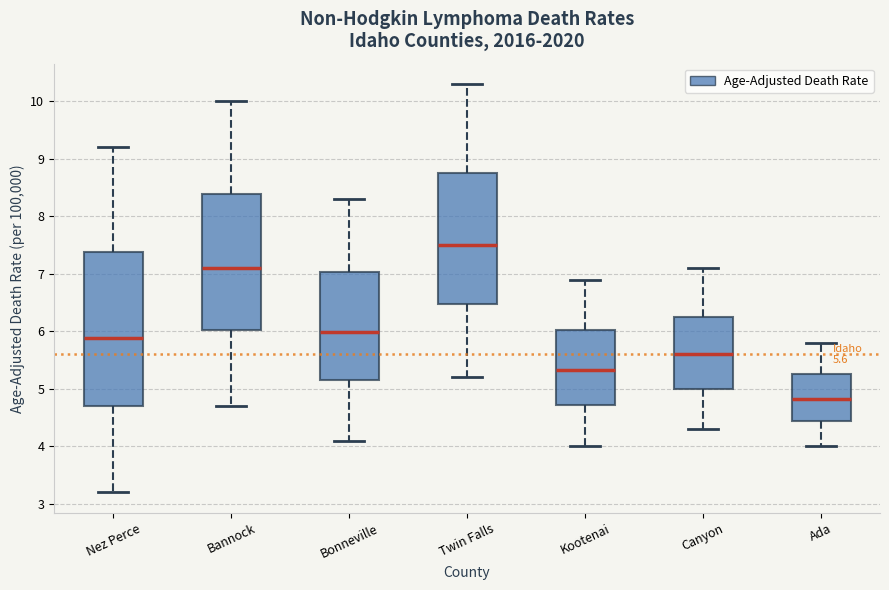

Which box is the tallest, from its lower edge to its upper edge?

Nez Perce